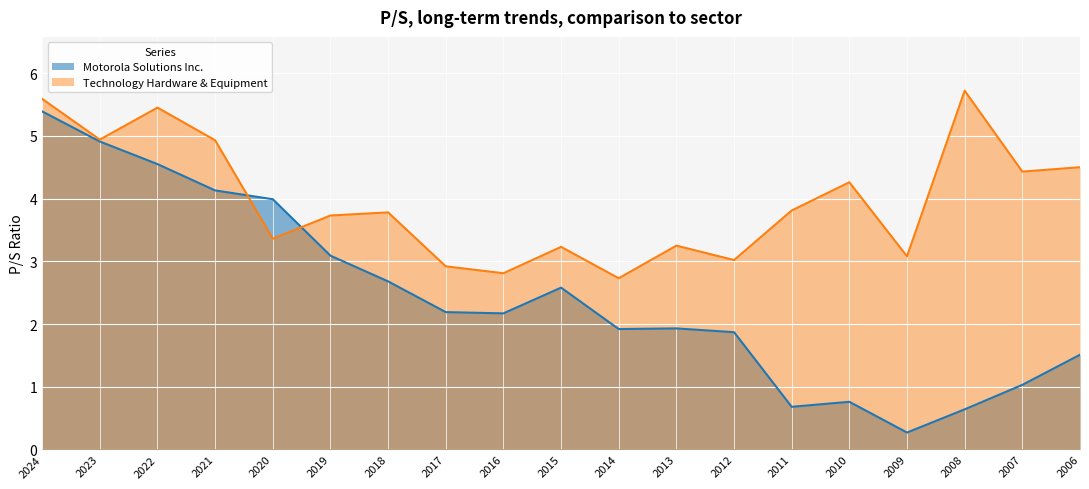

List the labels in order of Motorola Solutions Inc. value, smallest first.

2009, 2008, 2011, 2010, 2007, 2006, 2012, 2014, 2013, 2016, 2017, 2015, 2018, 2019, 2020, 2021, 2022, 2023, 2024